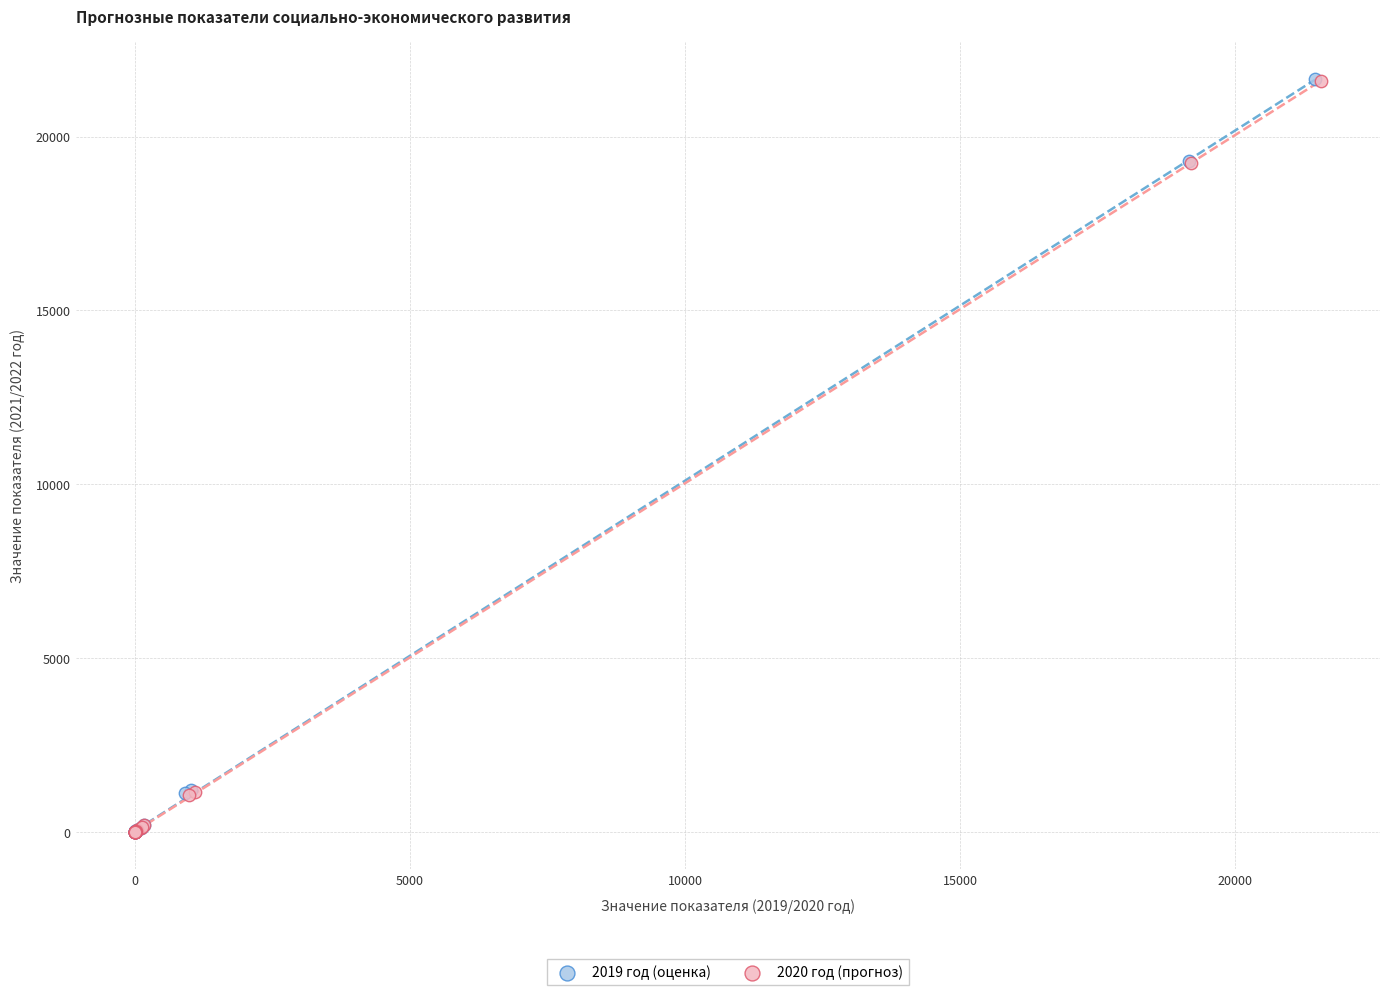

Which series has the largest Y range (max minus min)?

2019 год (оценка)